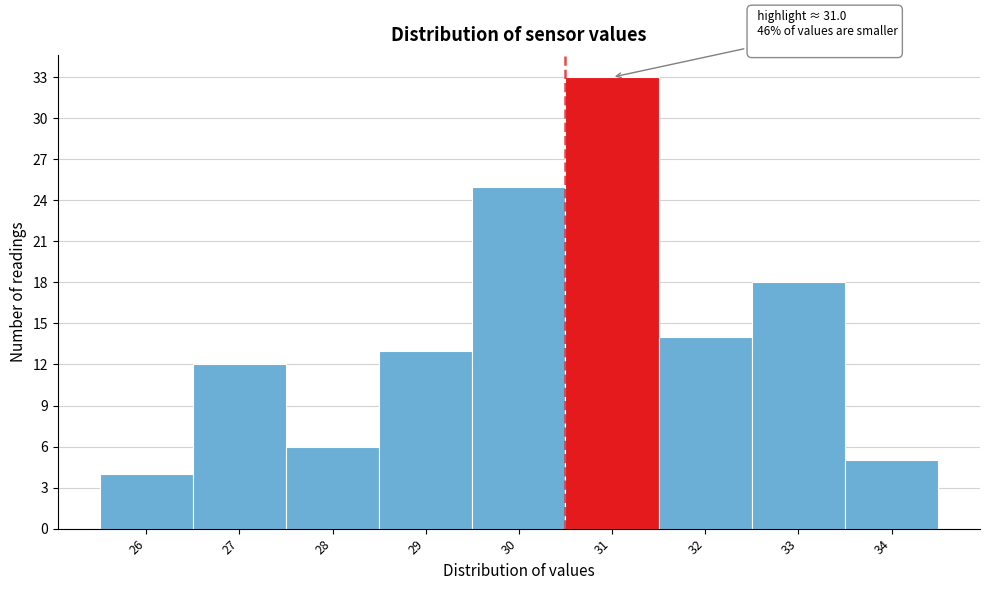

Reading left to right, extract all data points from this chart.

4	12	6	13	25	33	14	18	5